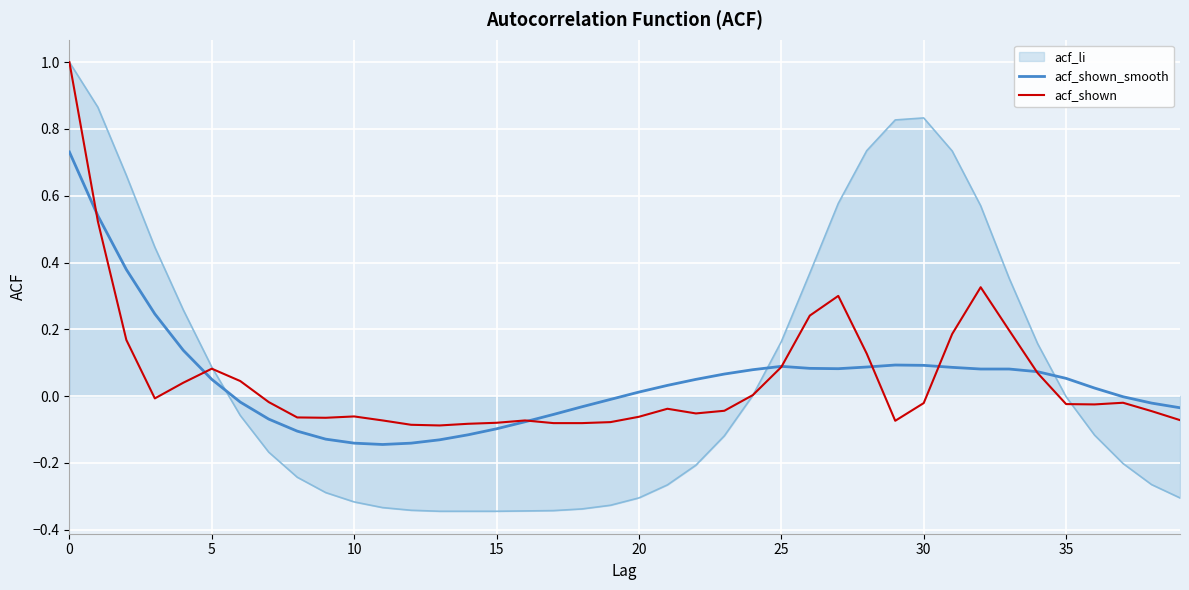

What is the greatest value displayed?

1.0